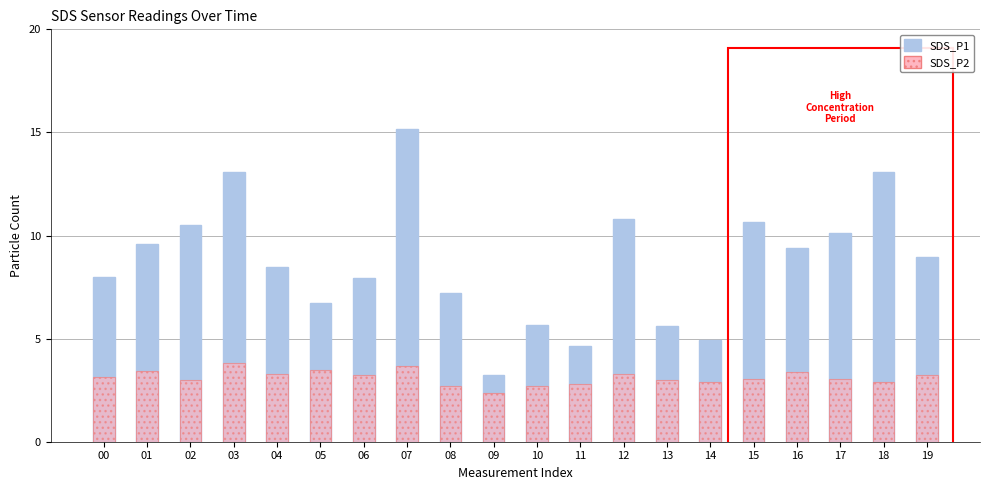

Which category has the highest value in the SDS_P1 series?

07